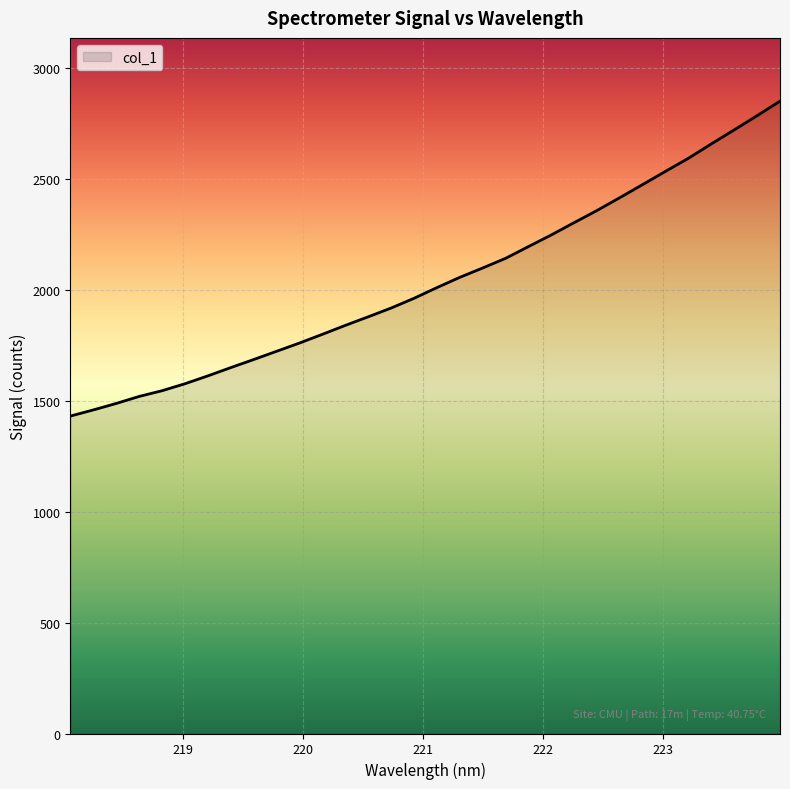

What is the smallest value displayed?

1430.5